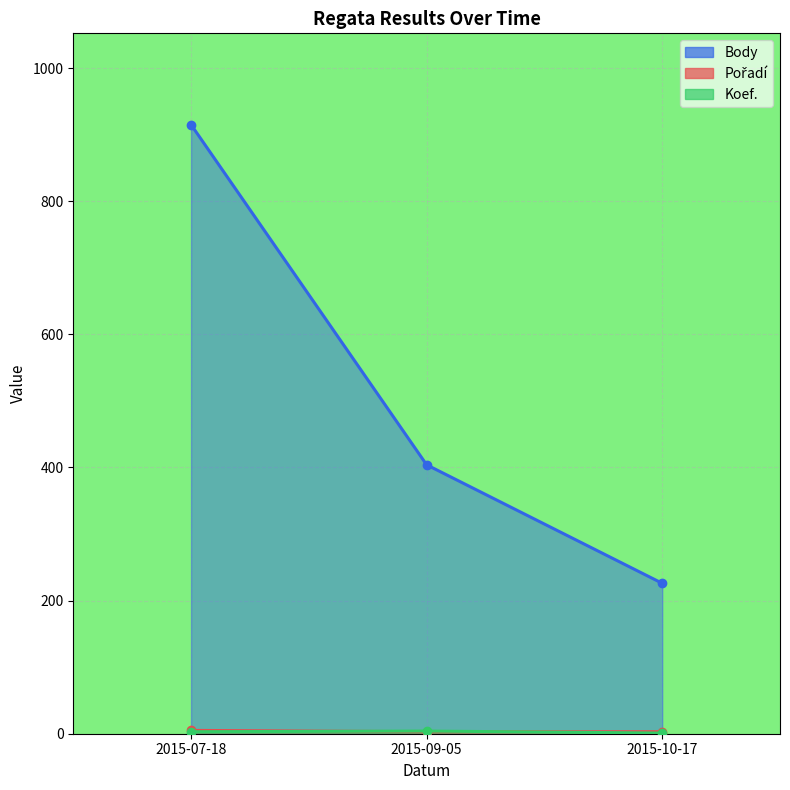

What is the total value across all series at 2015-10-17?

230